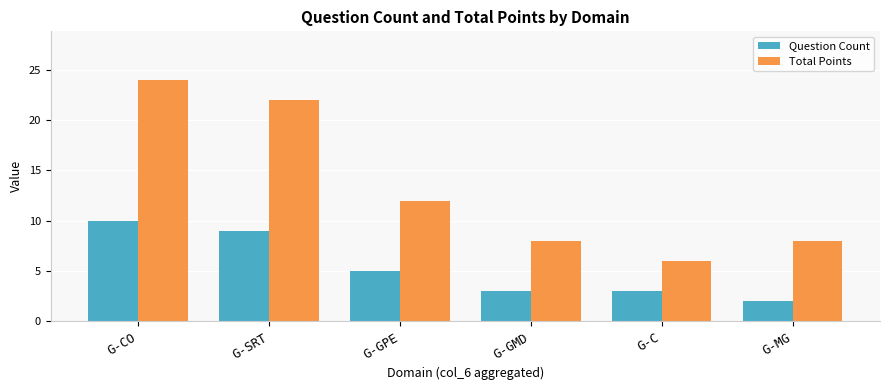

Rank the series by their maximum value, from highest to lowest.

Total Points, Question Count